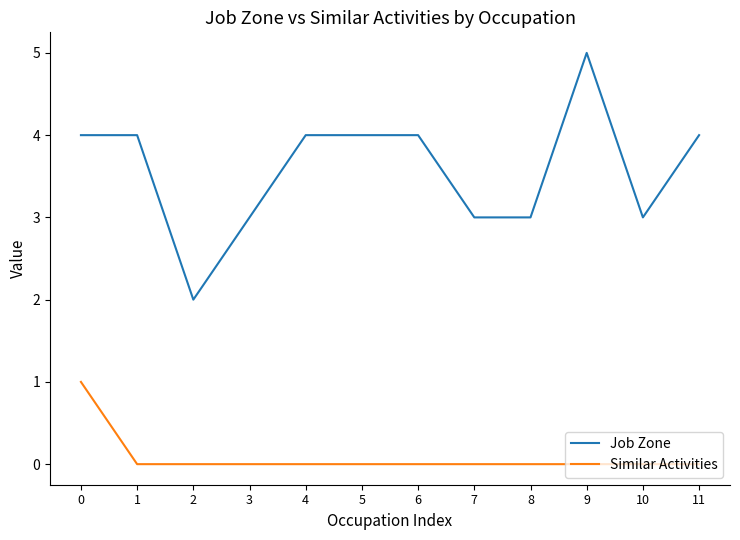

How many lines are shown in the chart?

2